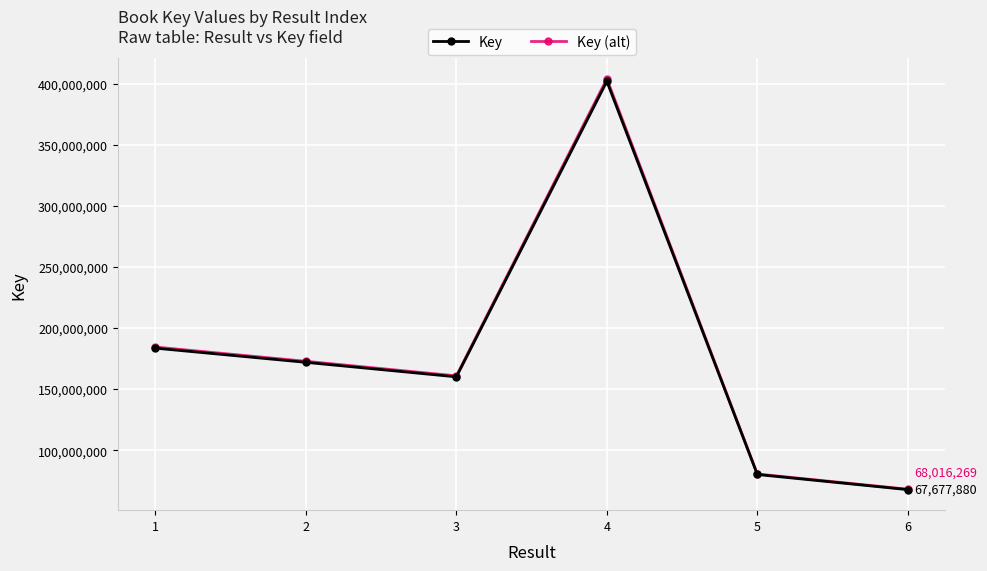

What is the sum of all Key (alt) values?

1070605480.4